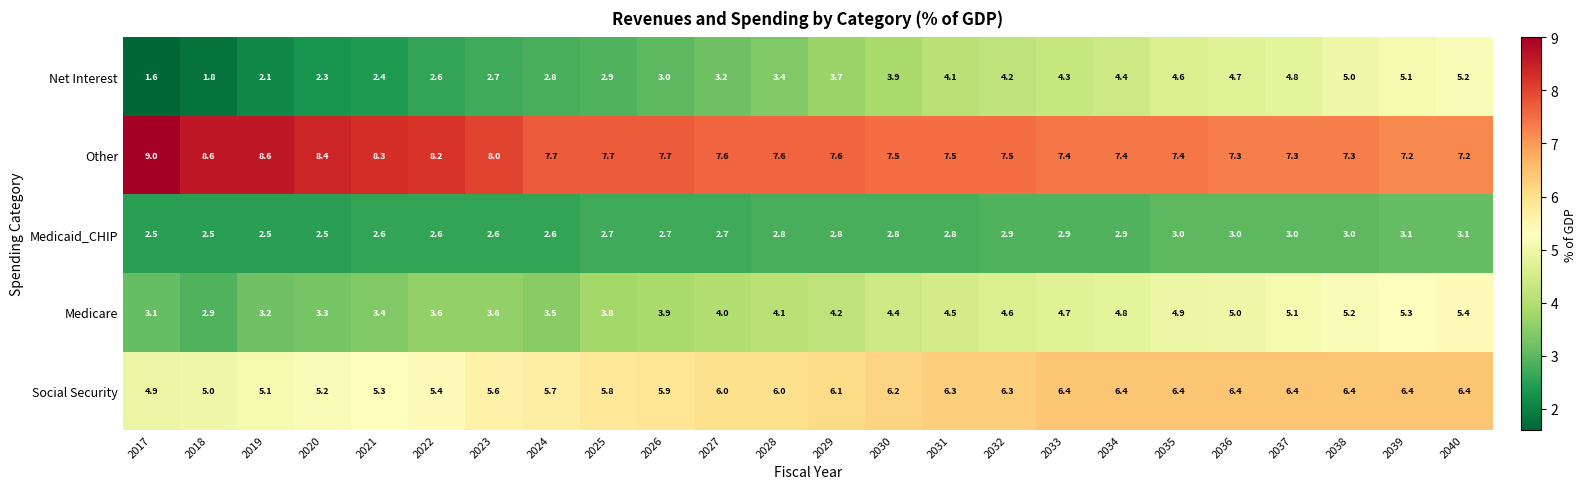

Read the Medicaid_CHIP value at 2017.

2.5